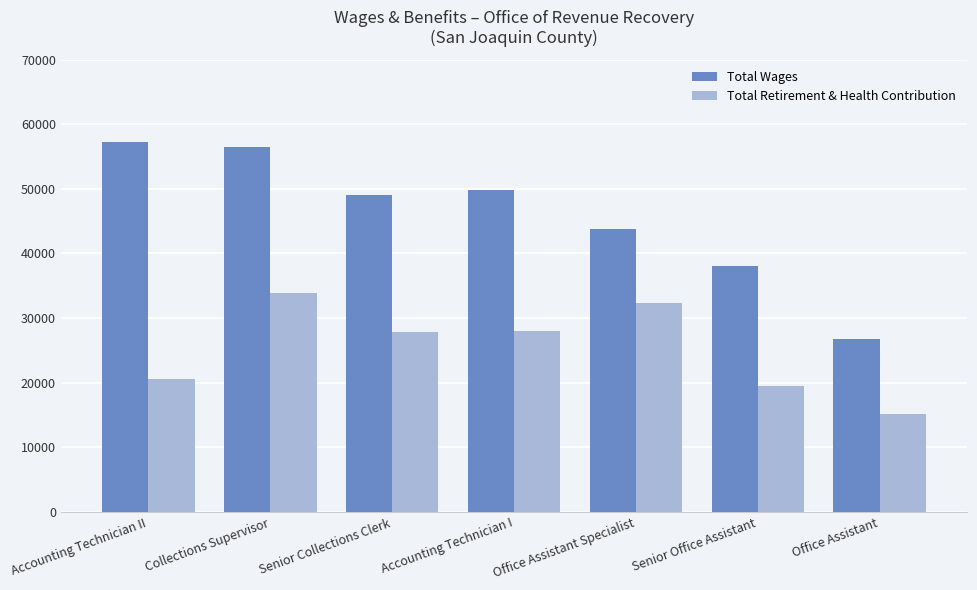

Which series has the largest range (max minus min)?

Total Wages